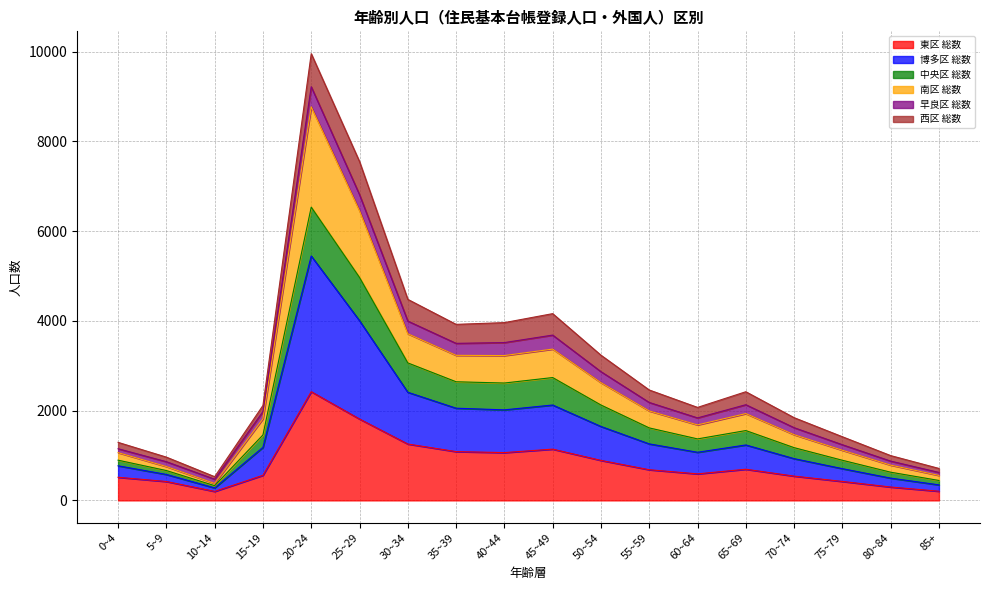

At which category is the sum across all series the highest?

20~24